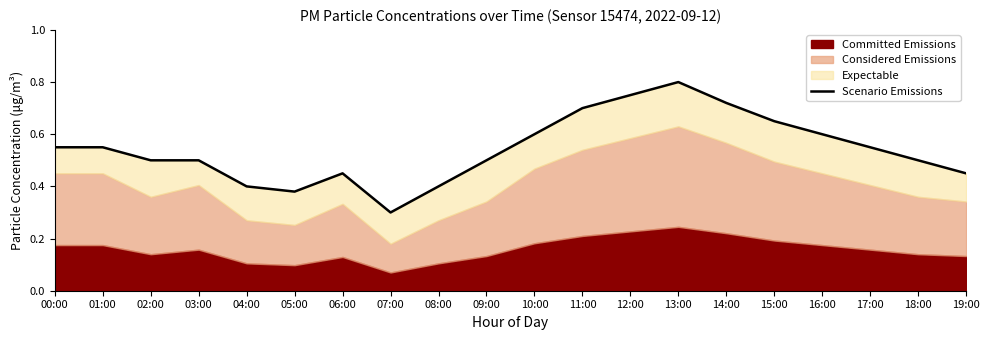

What is the average value?

0.5